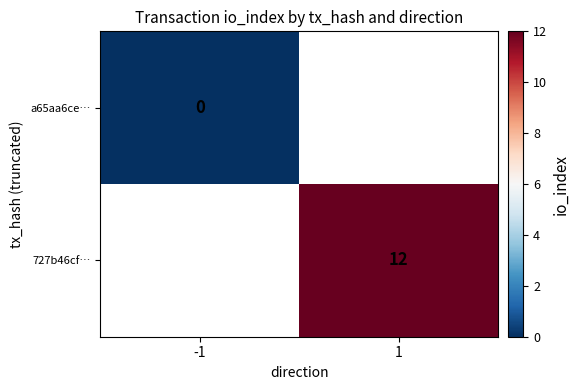

Is it true that 727b46cf… equals 12 at 1?

True